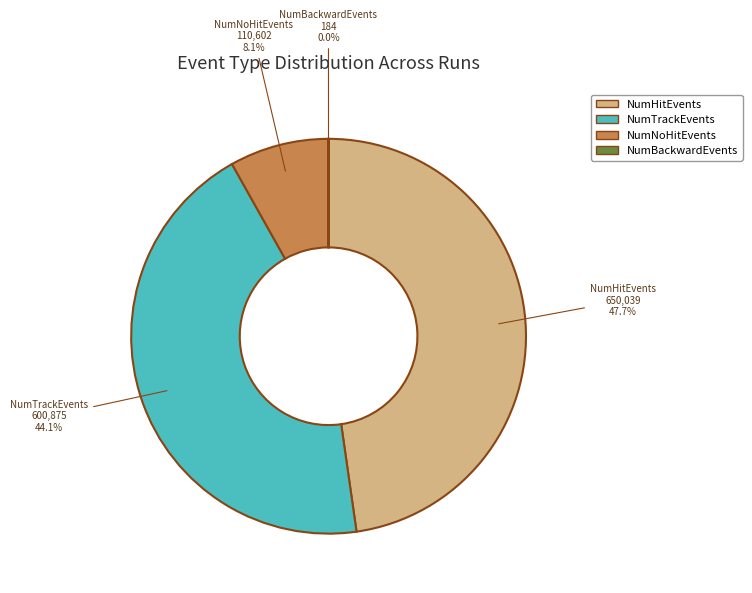

Is there any slice that represents more than half of the pie?

No